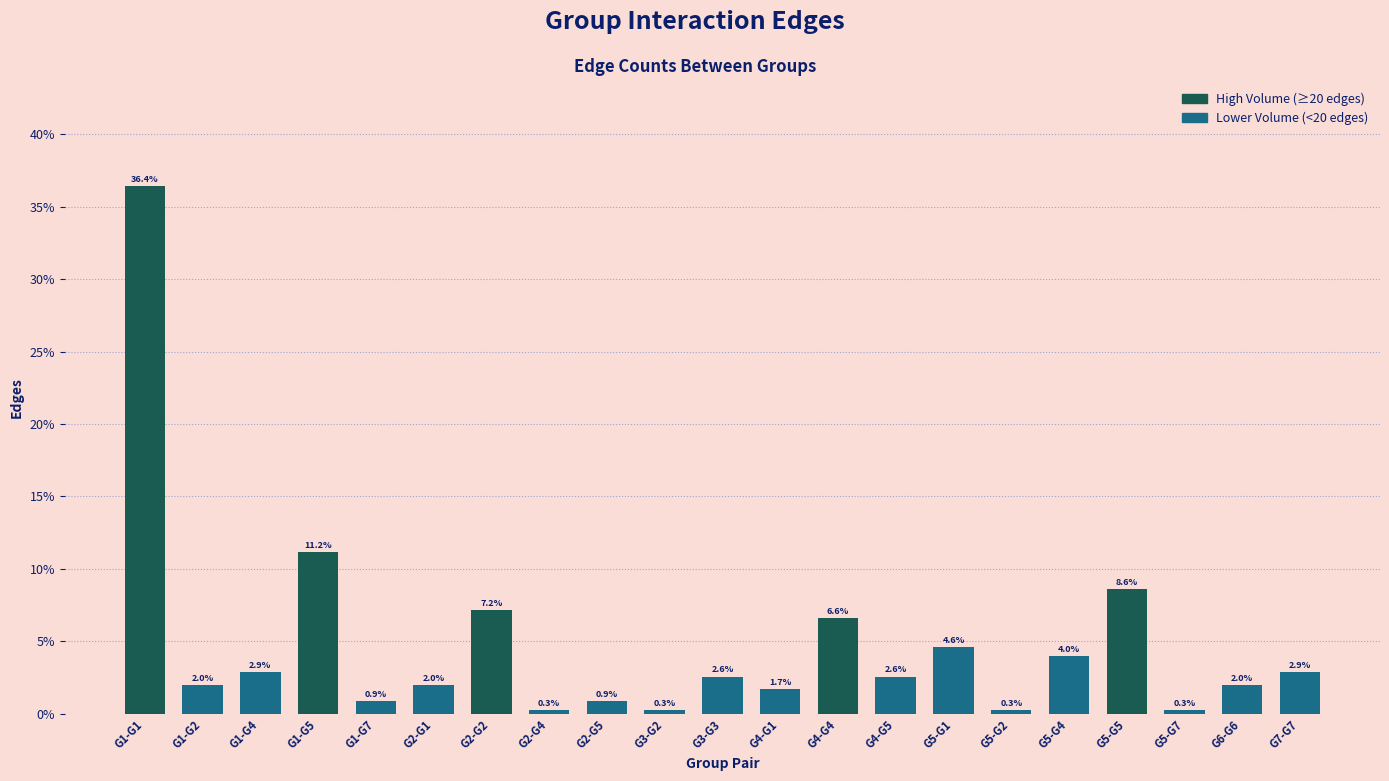

Where is the data nearest to the value 18?

G1-G5